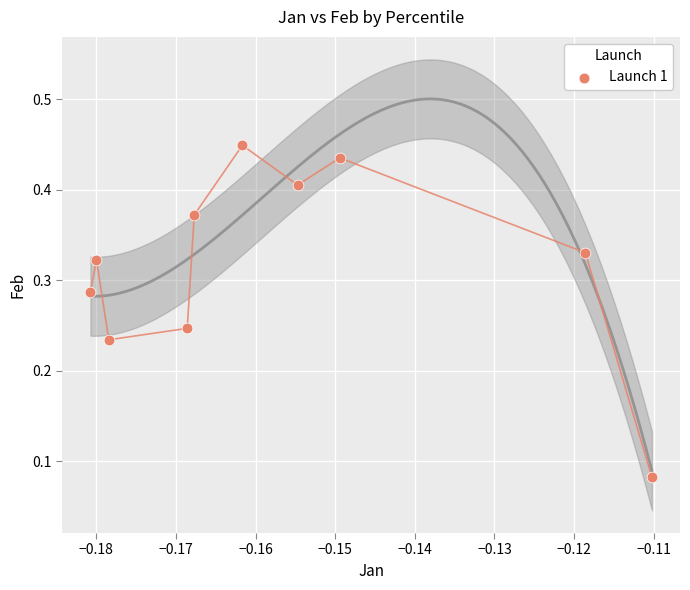

How many points are shown in the scatter plot?

10